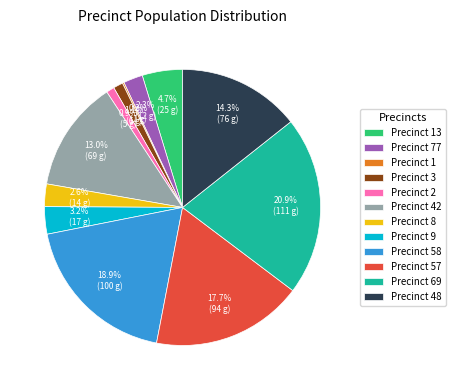

Is there any slice that represents more than half of the pie?

No